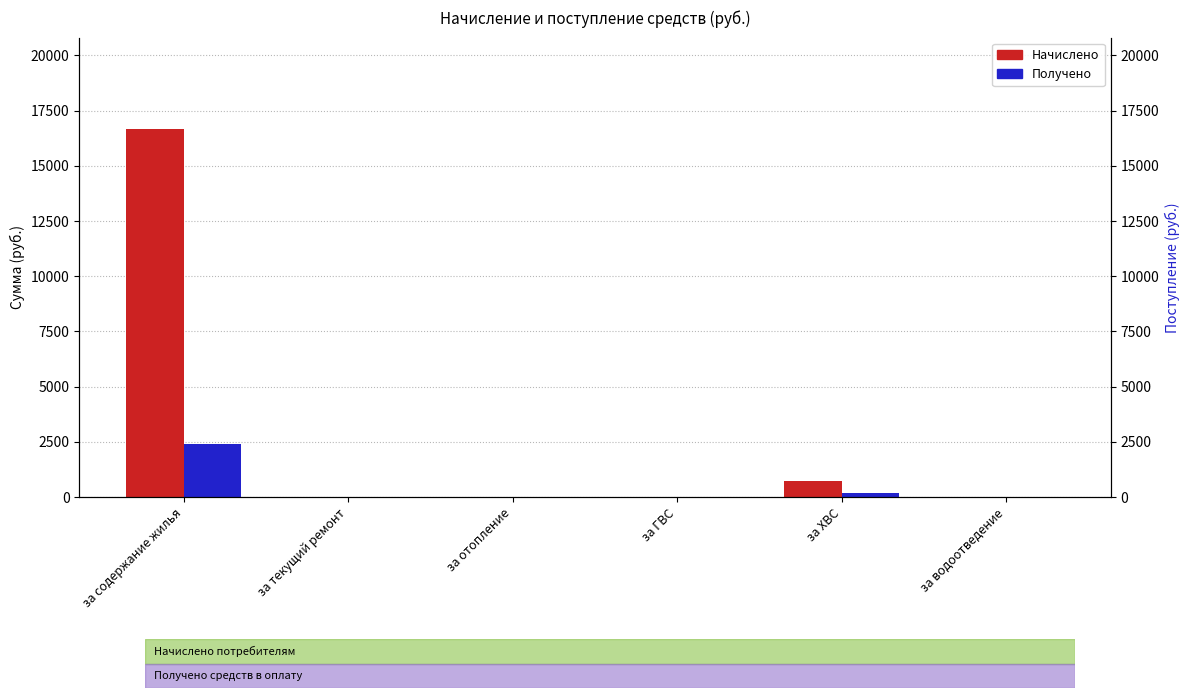

Does the chart contain stacked bars?

No